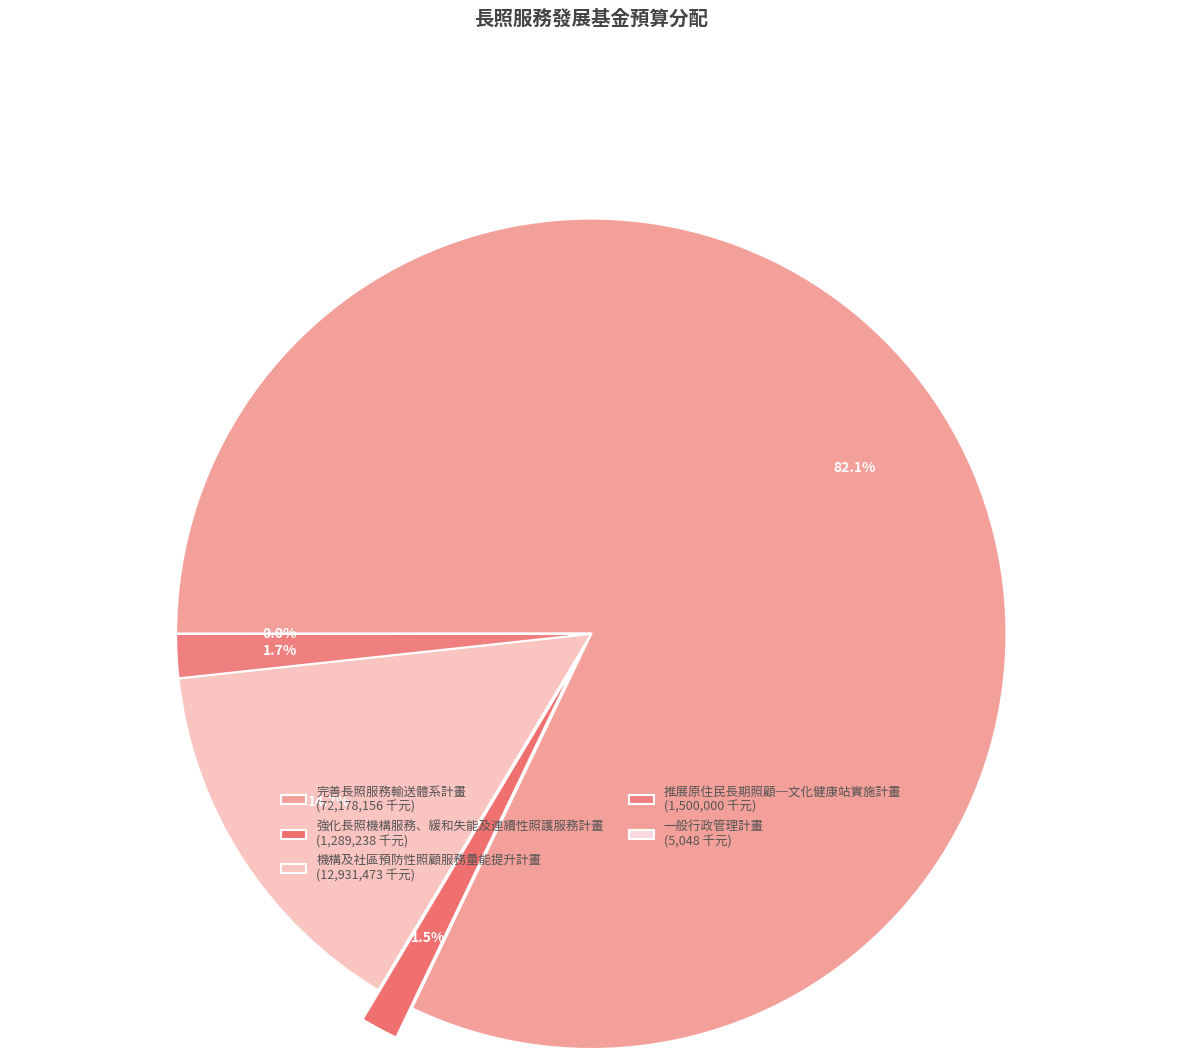

To the nearest percent, what is the average slice percentage?

20%